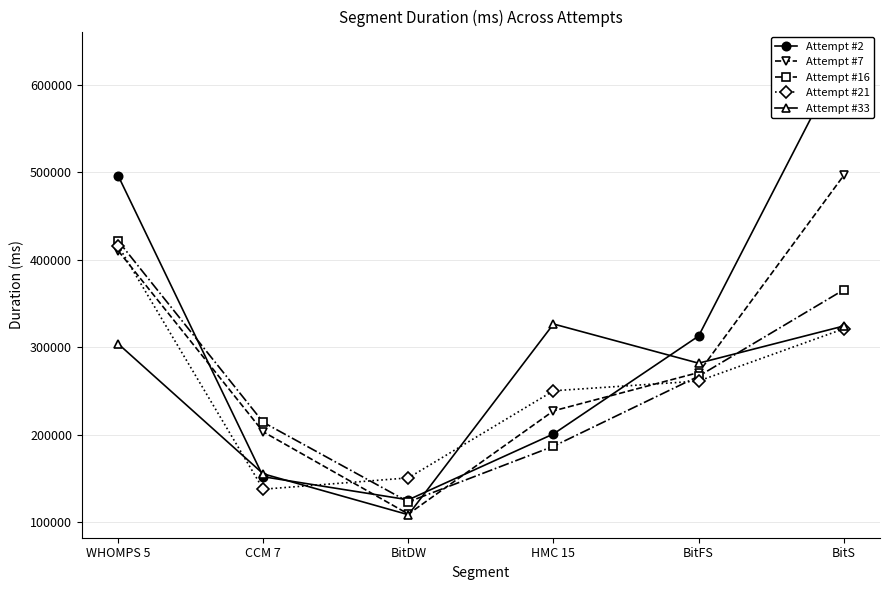

What is the sum of the Attempt #16 values at BitDW and CCM 7?

337249